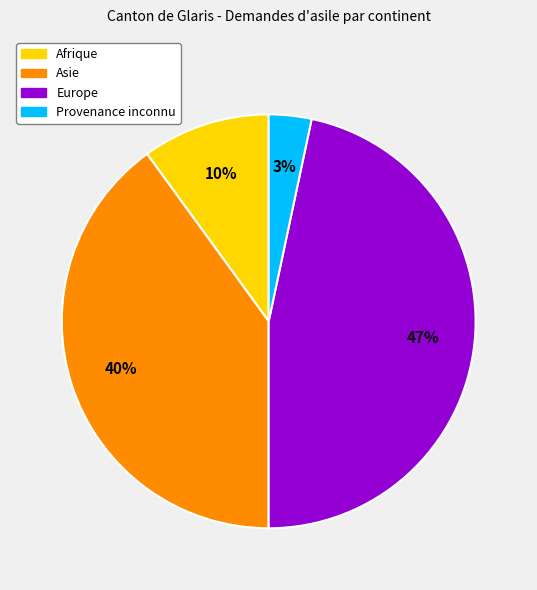

Is there any slice that represents more than half of the pie?

No